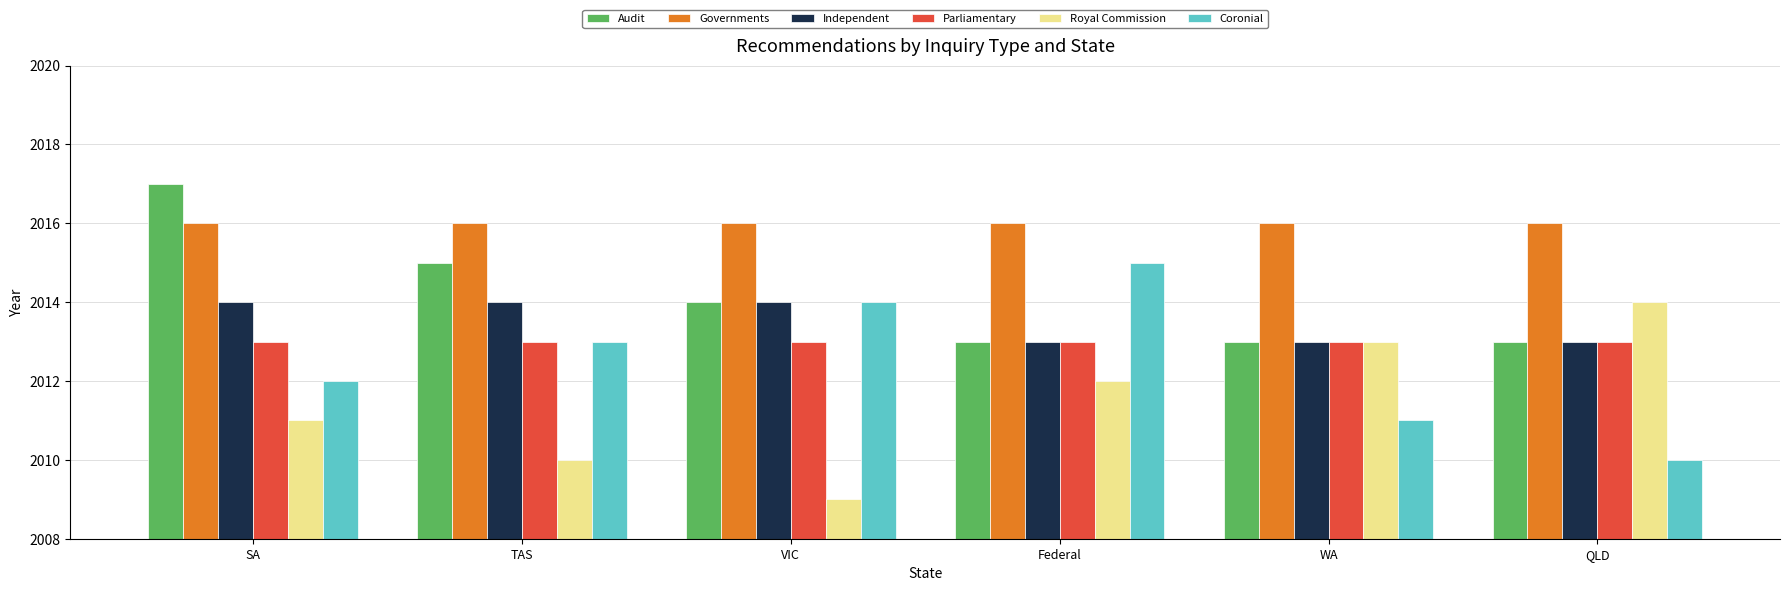

What value does the Governments series have at TAS?

2016